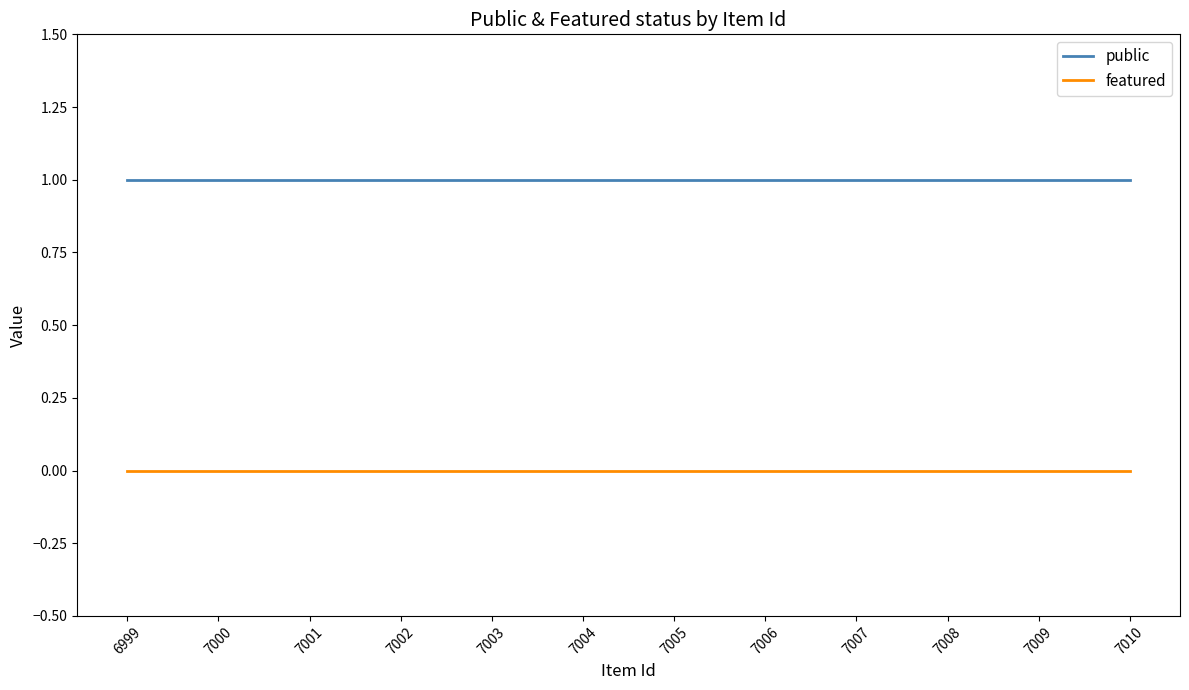

True or false: featured has a value of 0 at 7005.

True